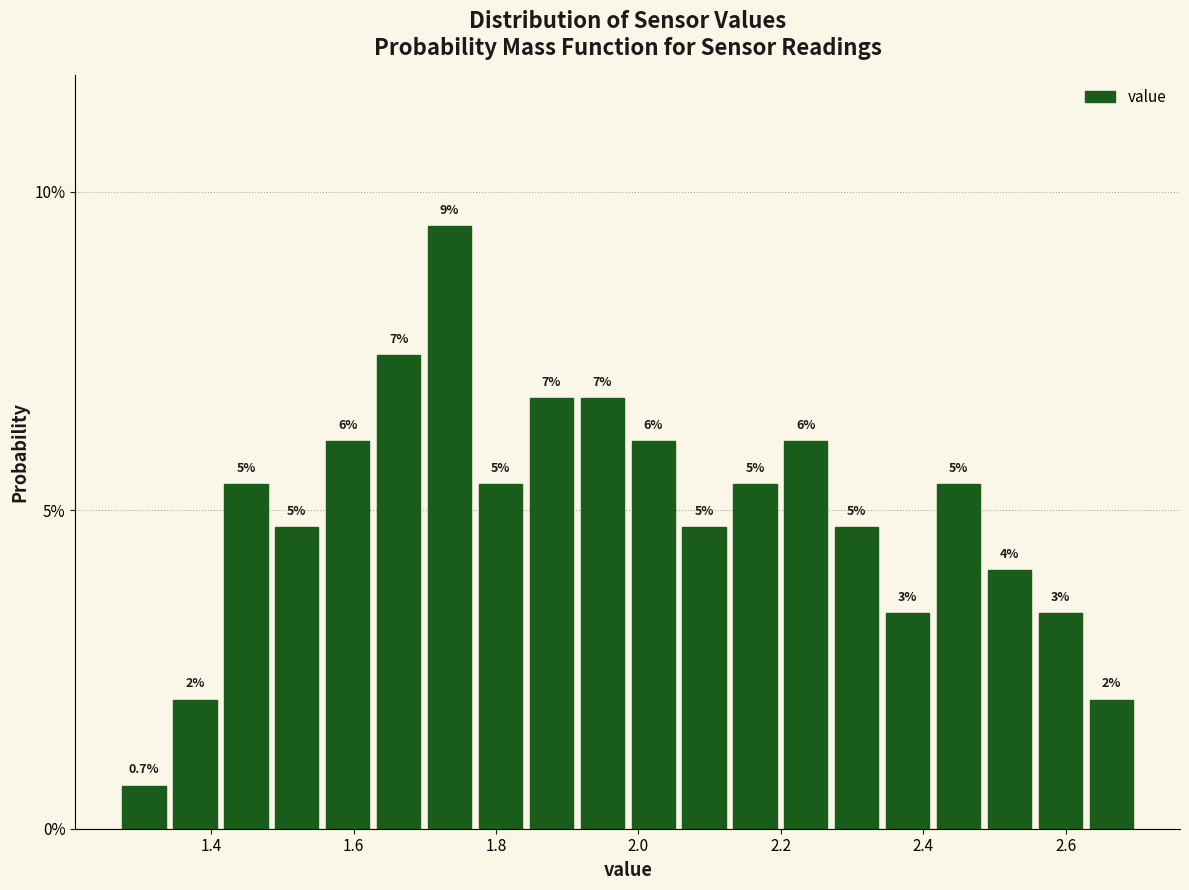

Read against the x-axis, roughly where is the centre of the tallest bar?

1.74